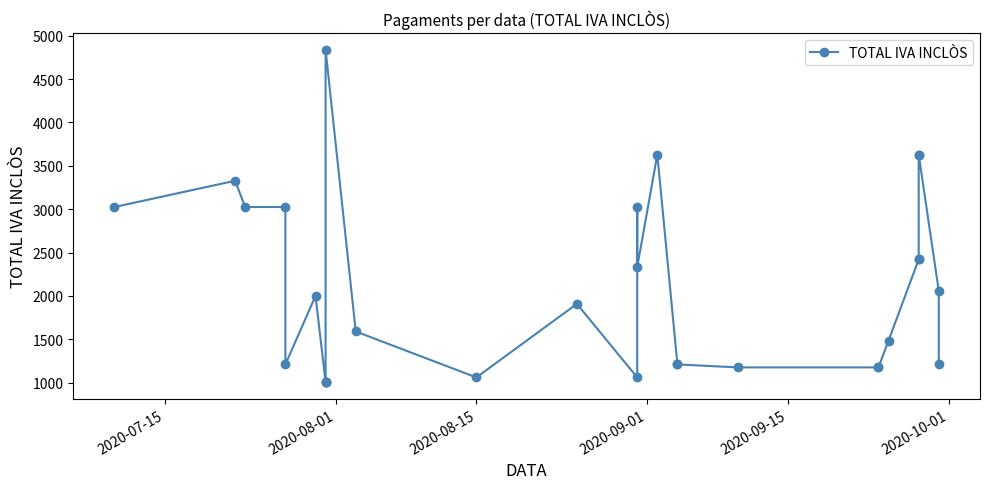

How many interior local peaks (higher than both neighbors) does the data have?

6